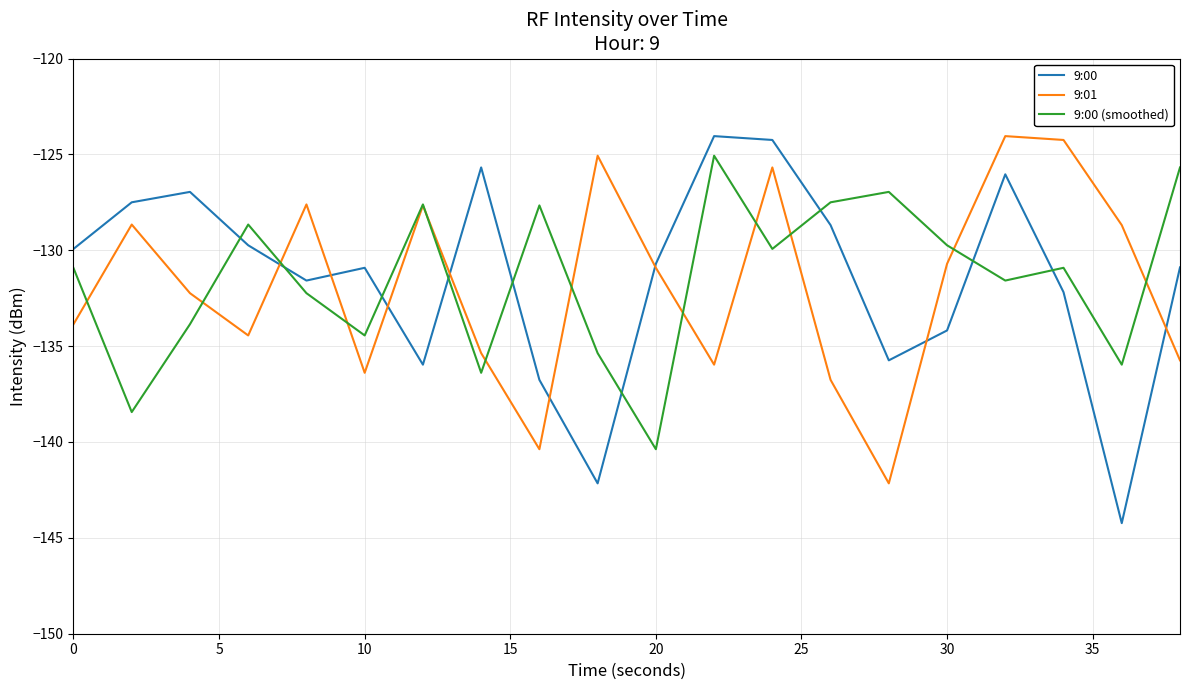

What is the highest value of the 9:01 series?

-124.0